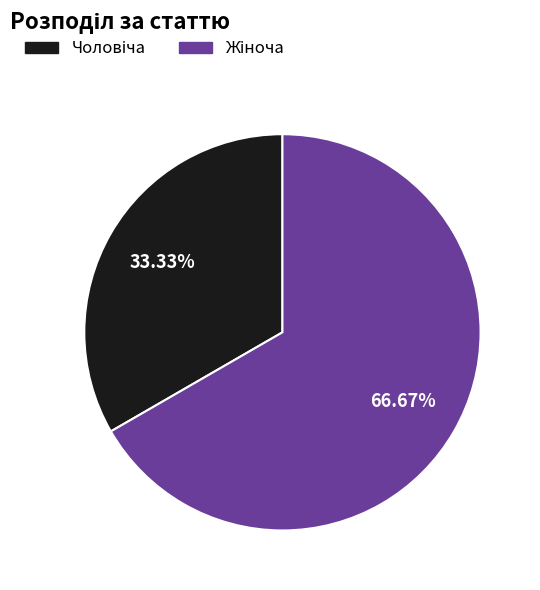

Is there a majority slice in this chart?

Yes